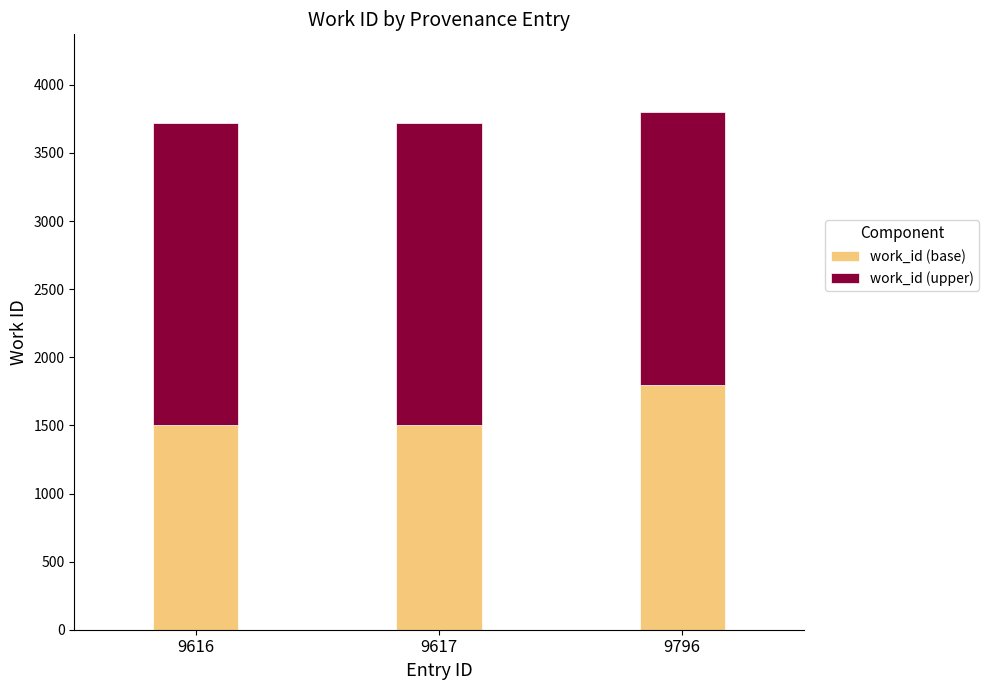

How many bars are there in total?

3